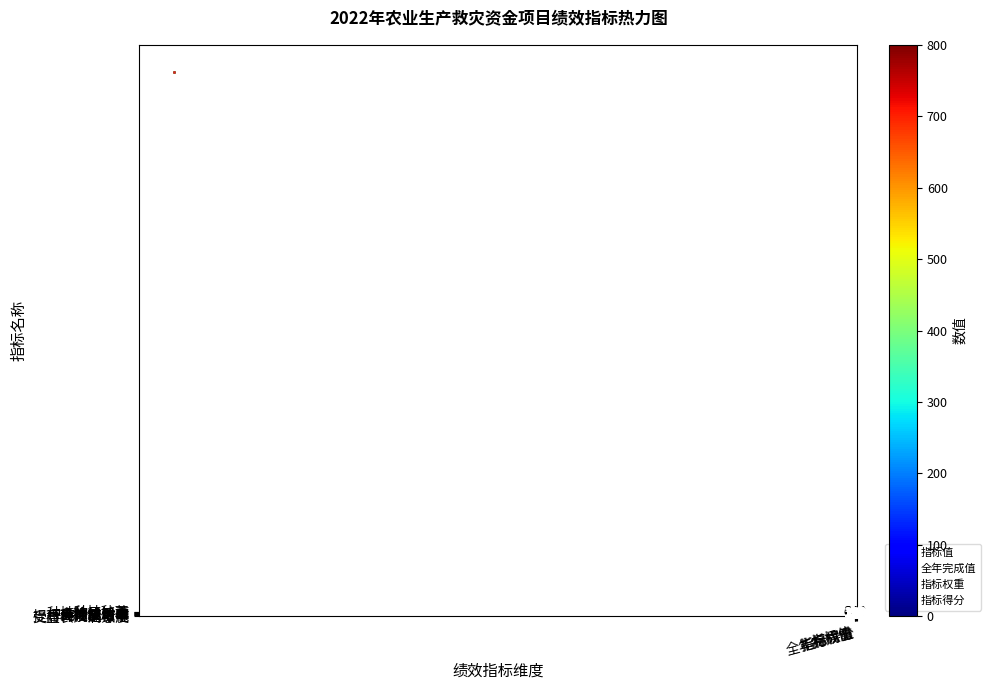

Which series has the widest spread of values?

种植秋葵